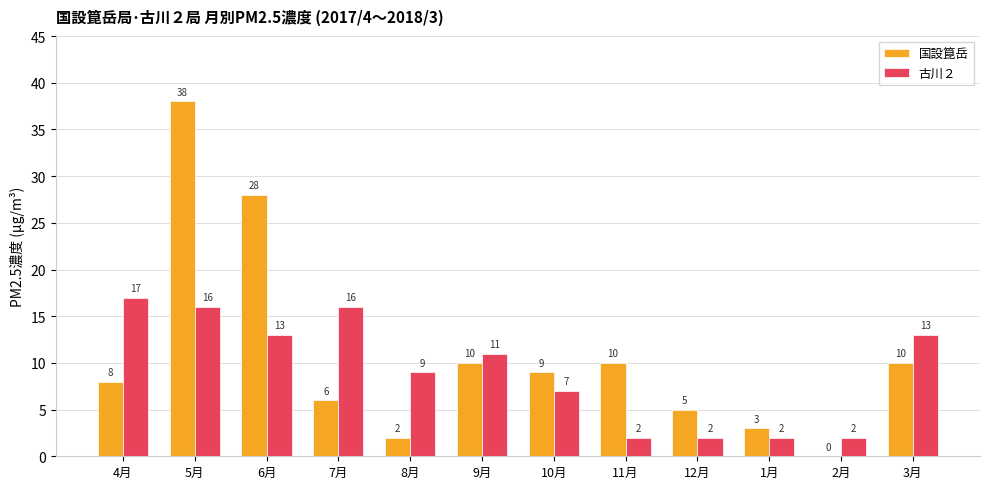

At which label does 国設箟岳 first exceed 9?

5月